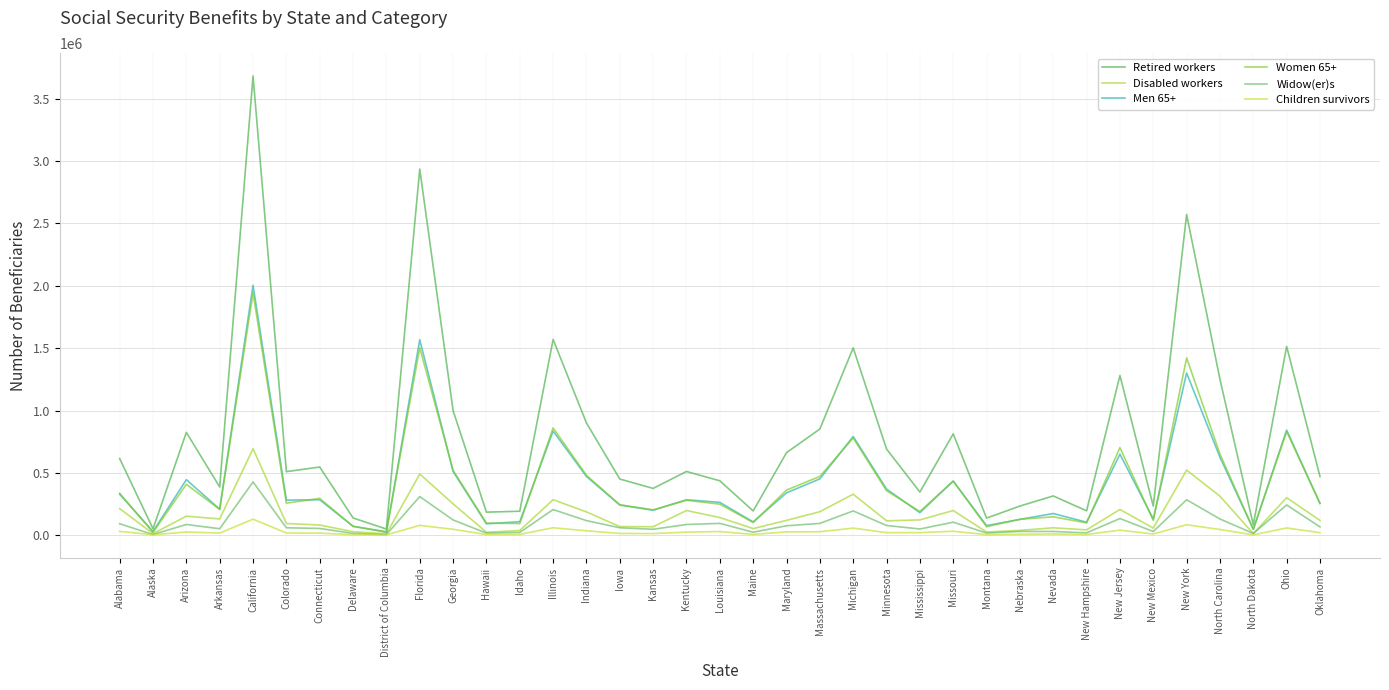

At which category does Widow(er)s reach its first local peak?

Arizona